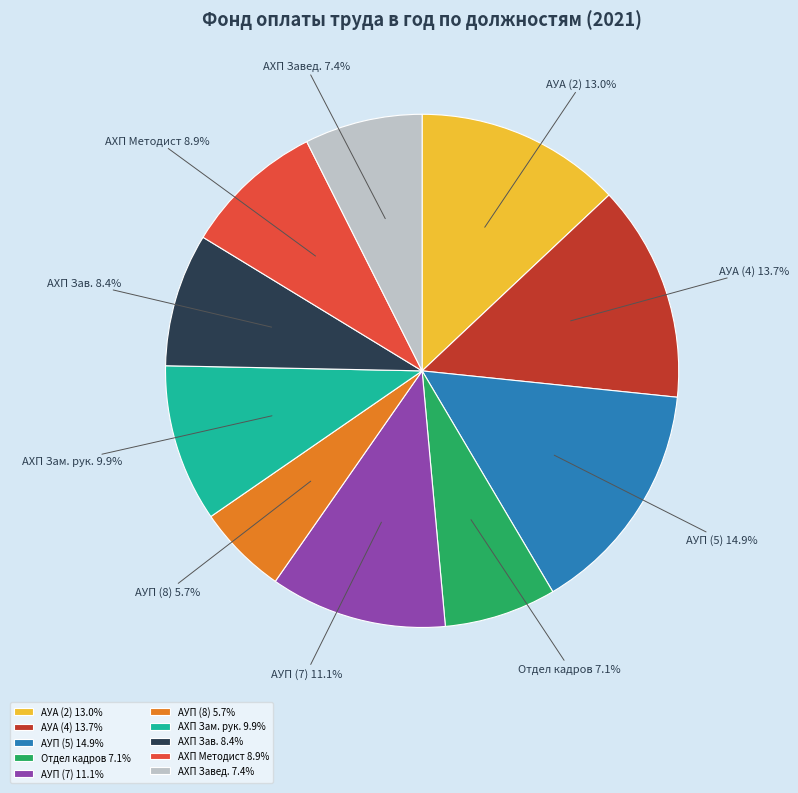

How many segments does this pie chart have?

10